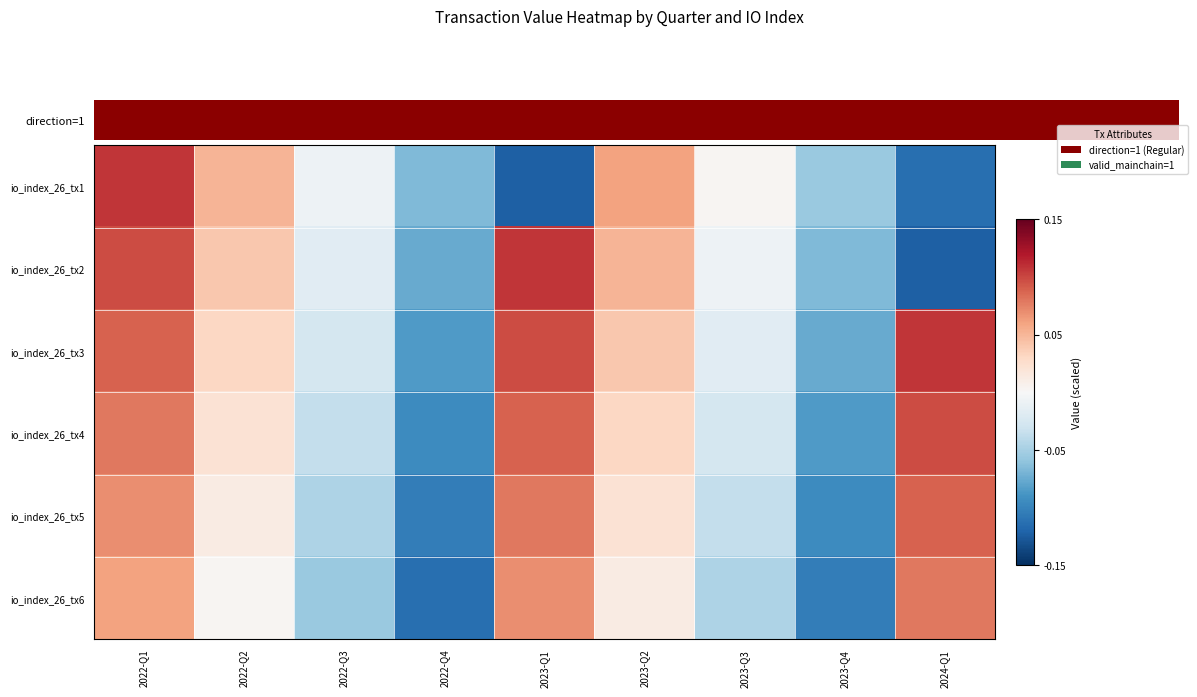

What is the total value across all series at 2022-Q2?

0.2